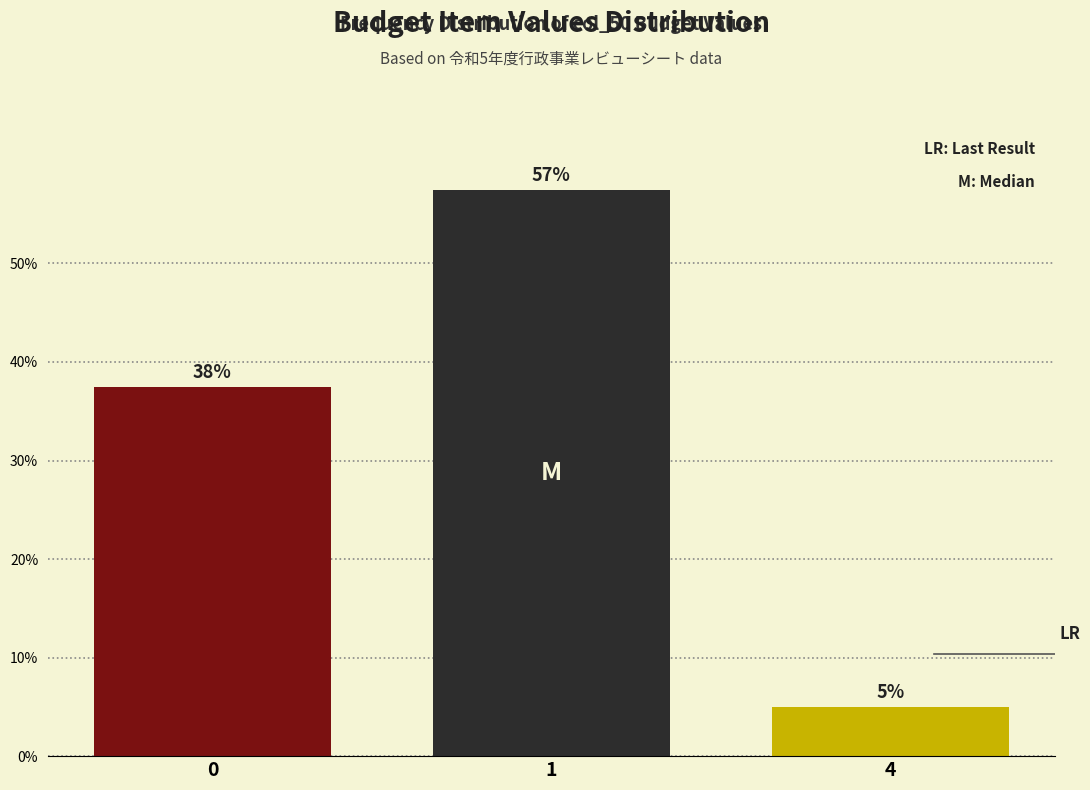

How many bars are there in total?

3